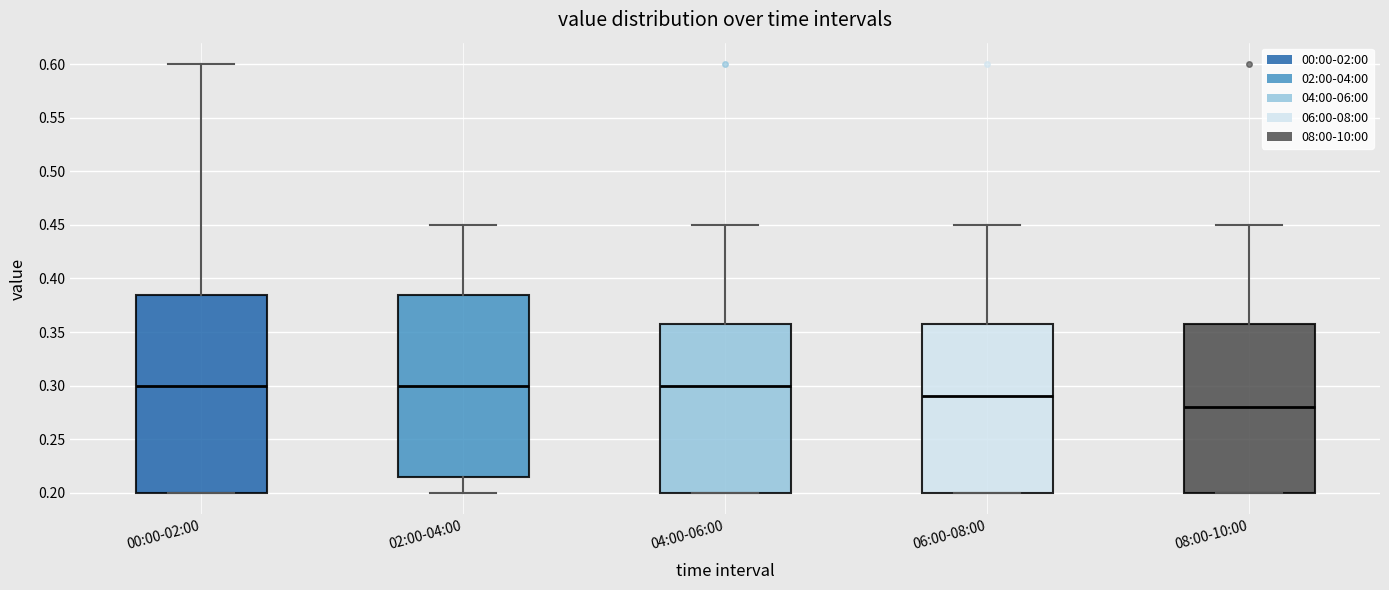

Reading left to right, read every box against the y-axis: the position of its median line, the range the box covers, and the ends of its whiskers. The values are not printed on the chart, so give them approximately, as read against the axis.

00:00-02:00: median 0.300, box 0.200 to 0.385, whiskers 0.200 to 0.600
02:00-04:00: median 0.300, box 0.215 to 0.385, whiskers 0.200 to 0.450
04:00-06:00: median 0.300, box 0.200 to 0.360, whiskers 0.200 to 0.450
06:00-08:00: median 0.290, box 0.200 to 0.360, whiskers 0.200 to 0.450
08:00-10:00: median 0.280, box 0.200 to 0.360, whiskers 0.200 to 0.450